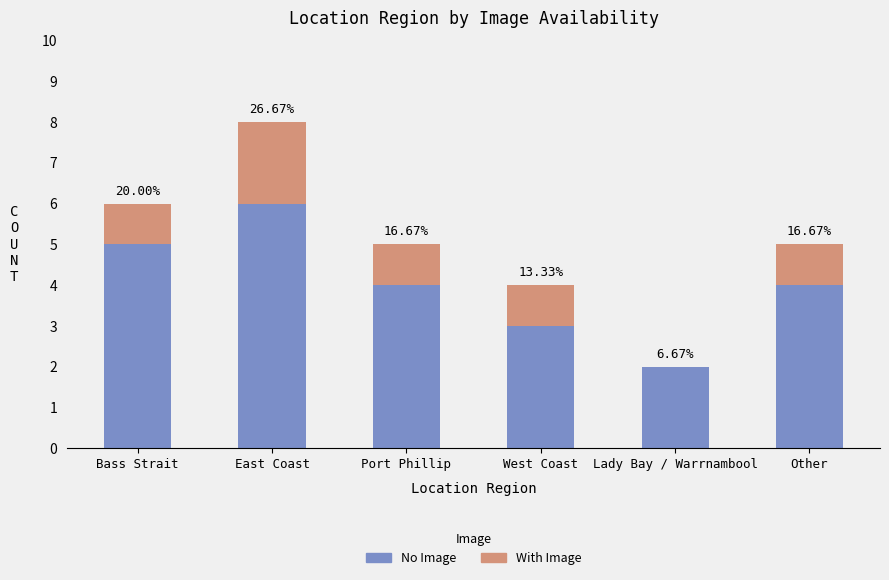

Between Port Phillip and East Coast, which is larger?

East Coast